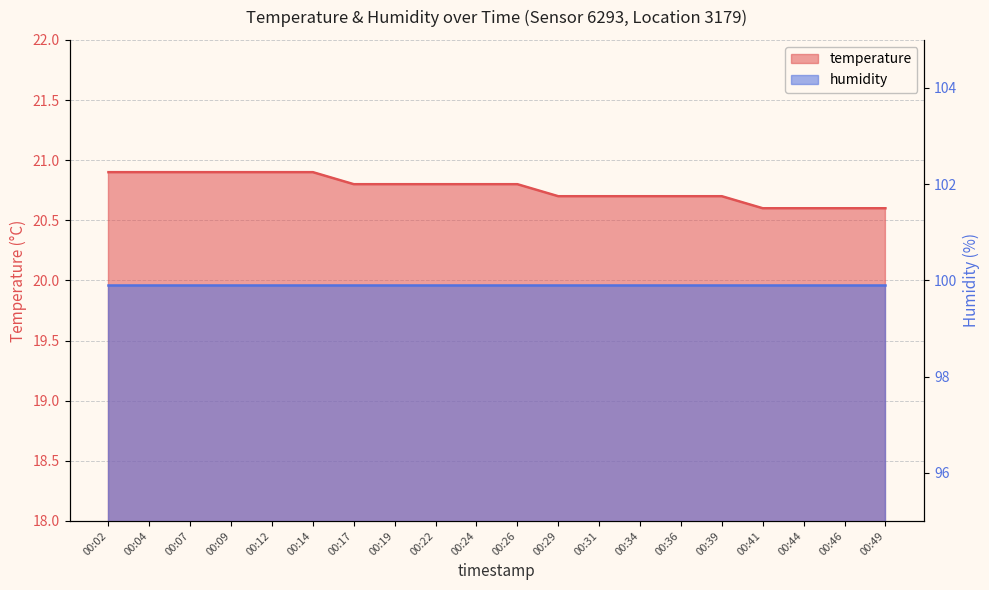

Which label corresponds to the smallest value in the chart?

00:41